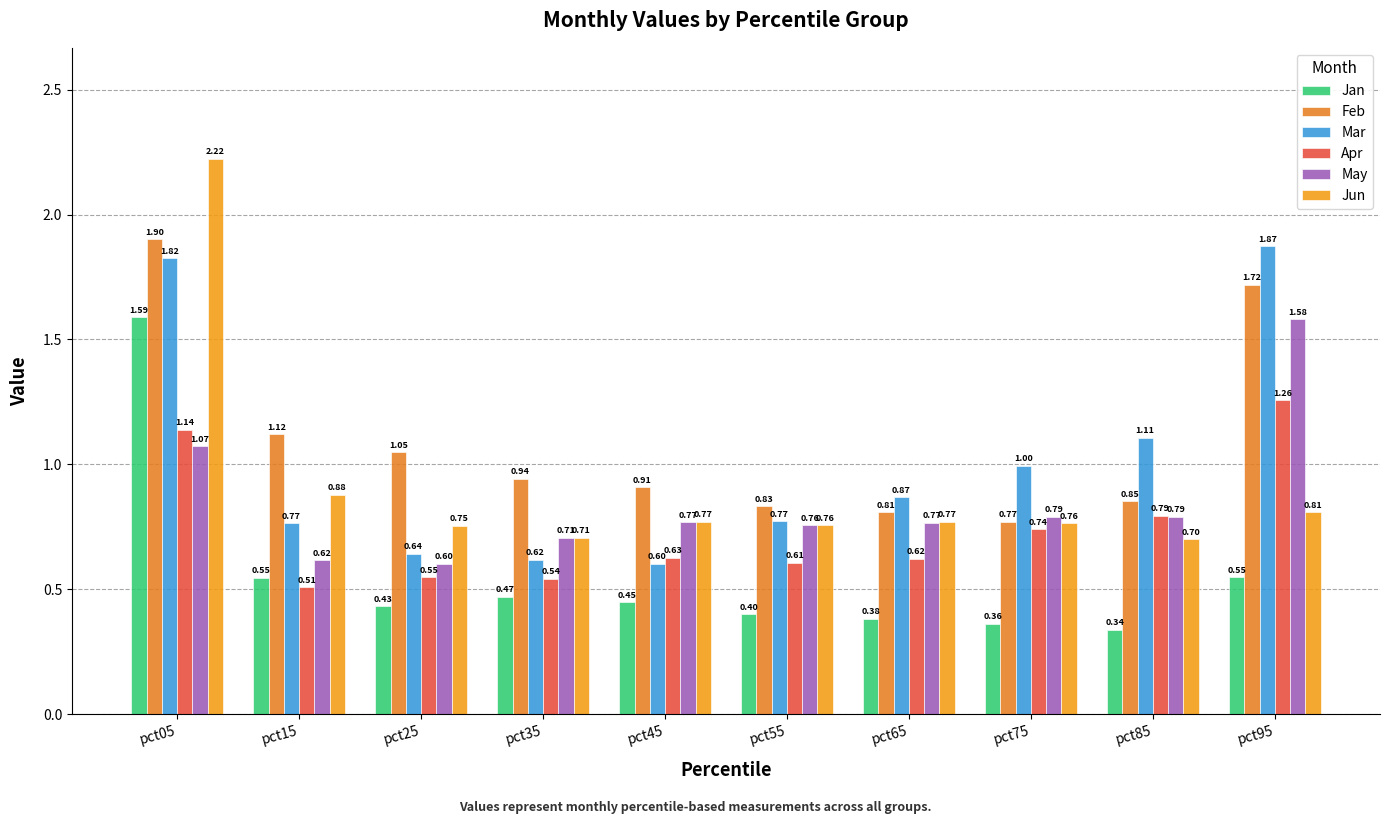

Which category has the lowest value across all series?

pct85